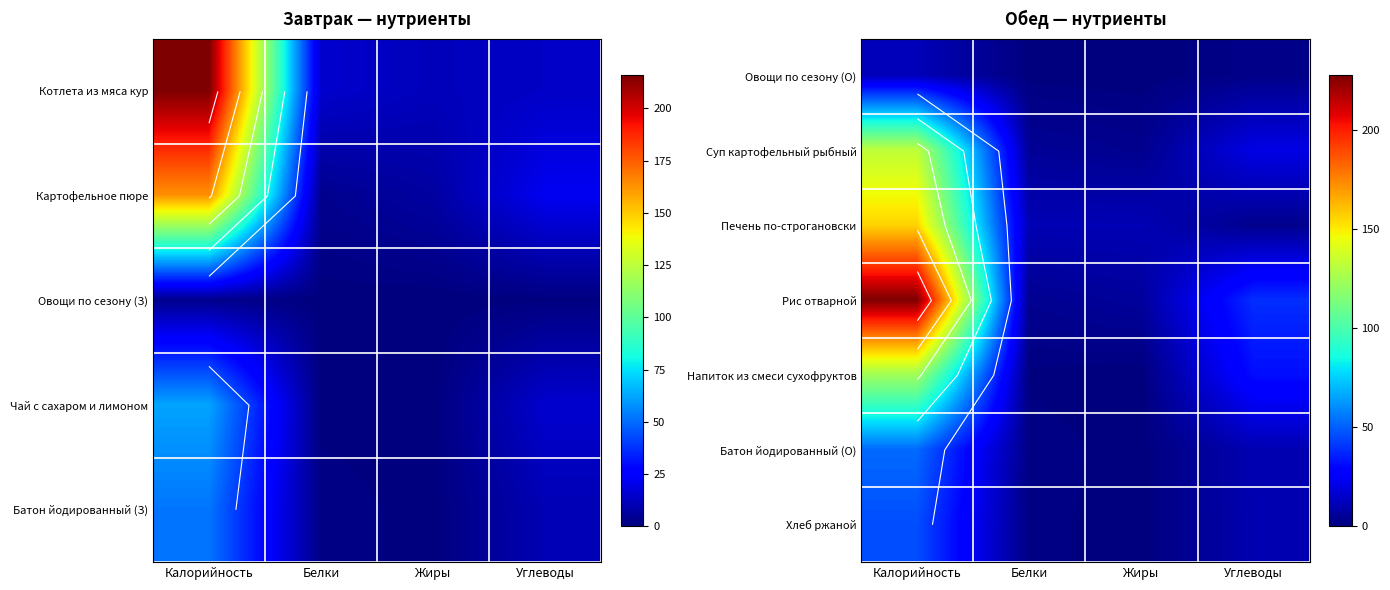

The Хлеб ржаной series shows 26.2 at Калорийность. True or false?

False